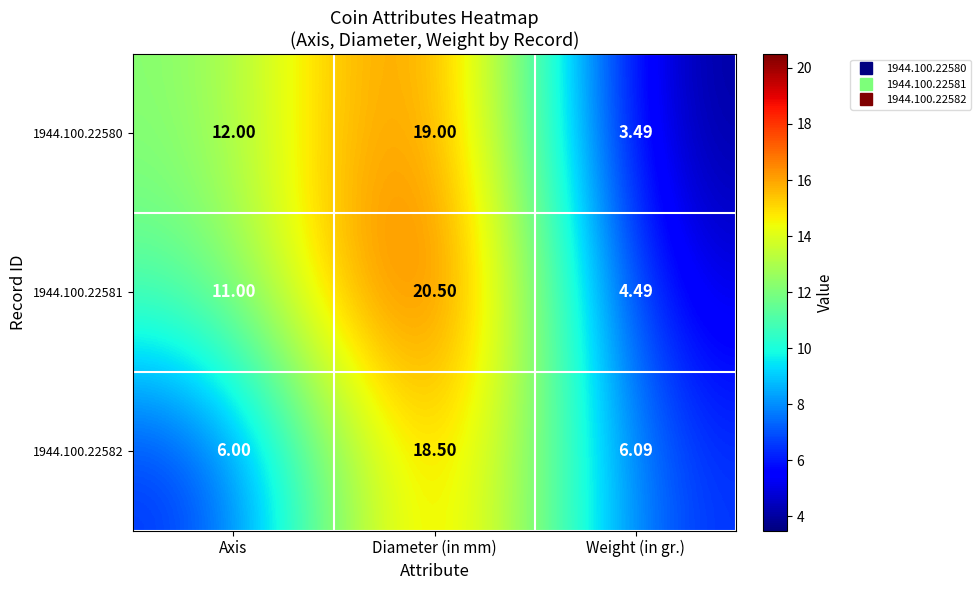

Rank the categories by 1944.100.22580 value from highest to lowest.

Diameter (in mm), Axis, Weight (in gr.)